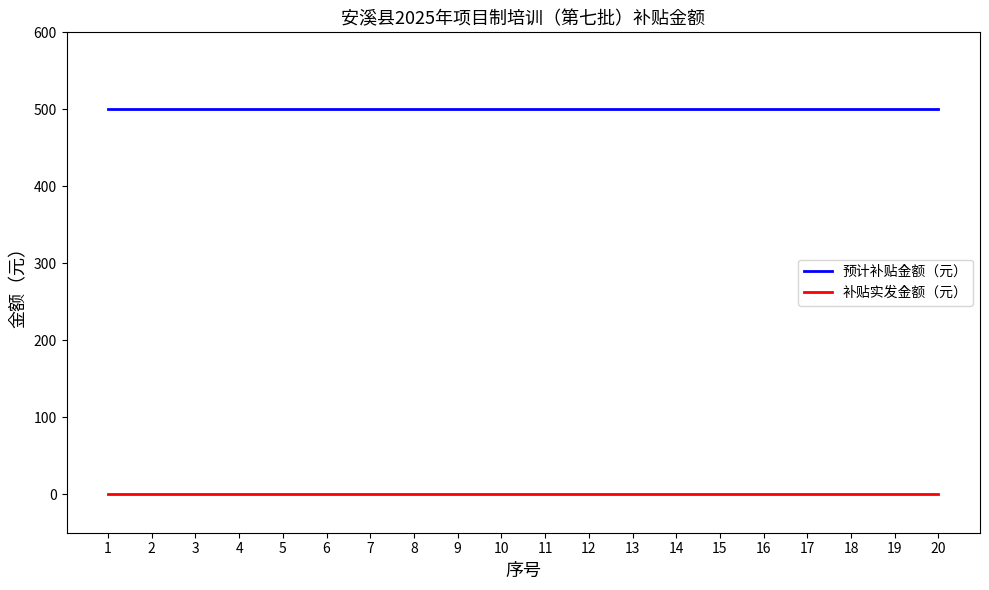

What is the greatest value displayed?

500